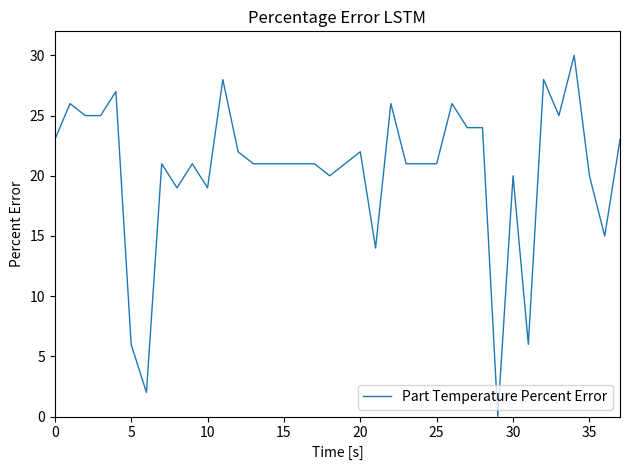

What is the maximum value shown in the chart?

30